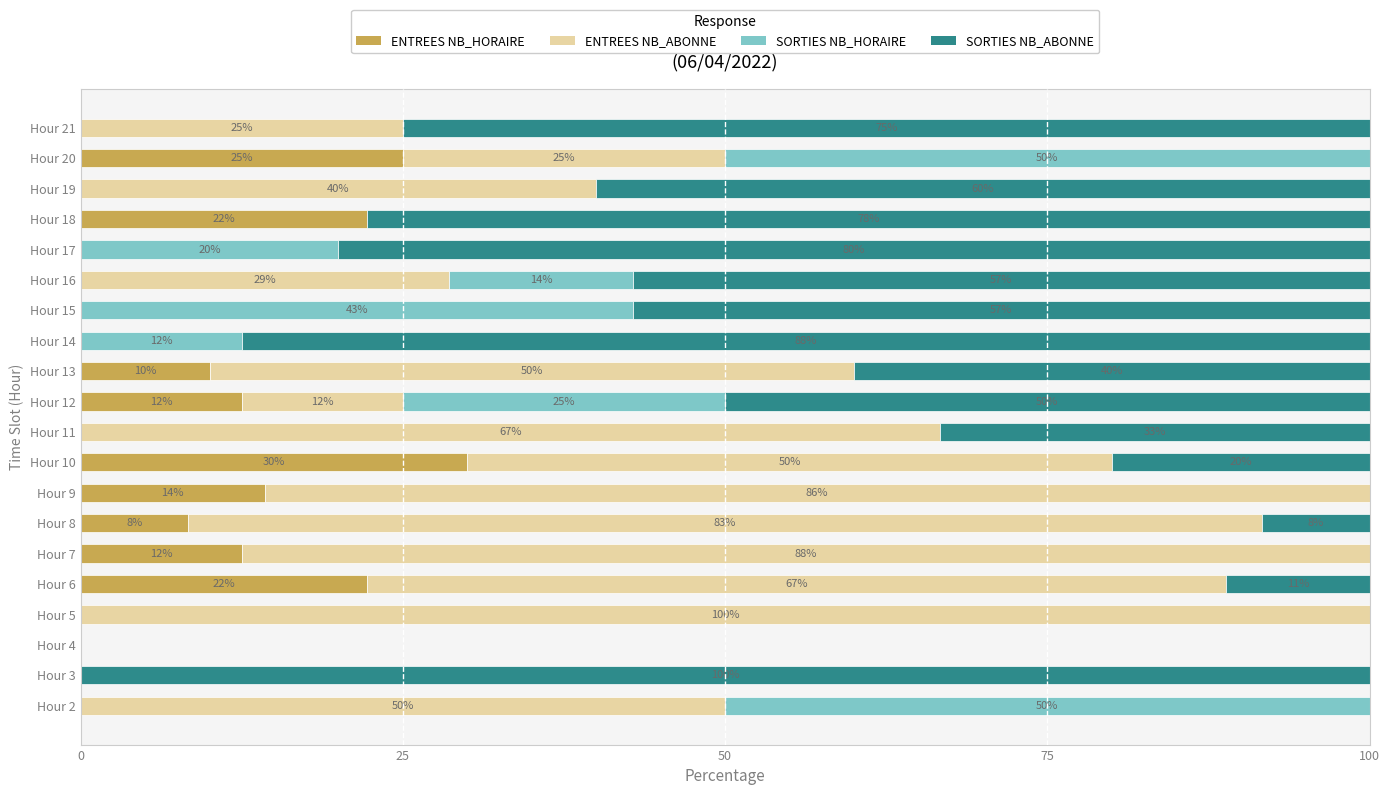

Count the number of categories in the chart.

20